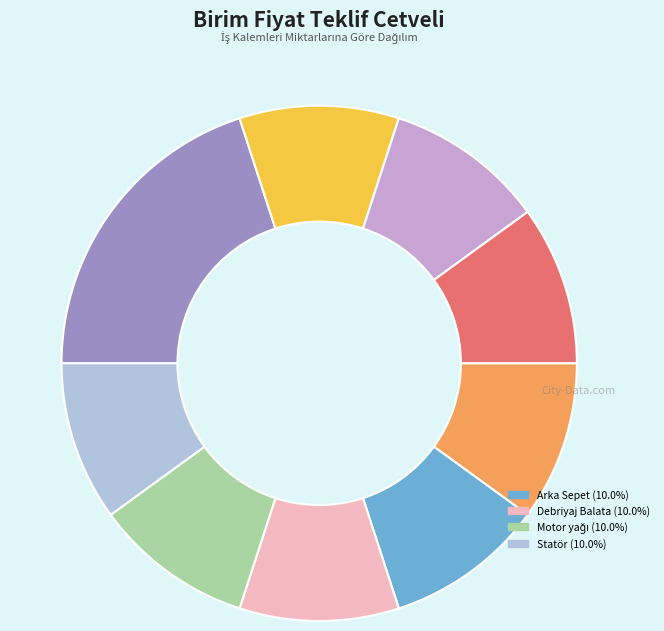

Is there a majority slice in this chart?

No